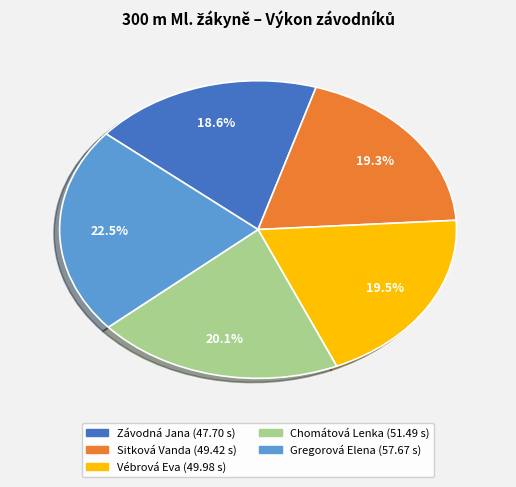

What percentage do Závodná Jana and Gregorová Elena together represent?

41.1%